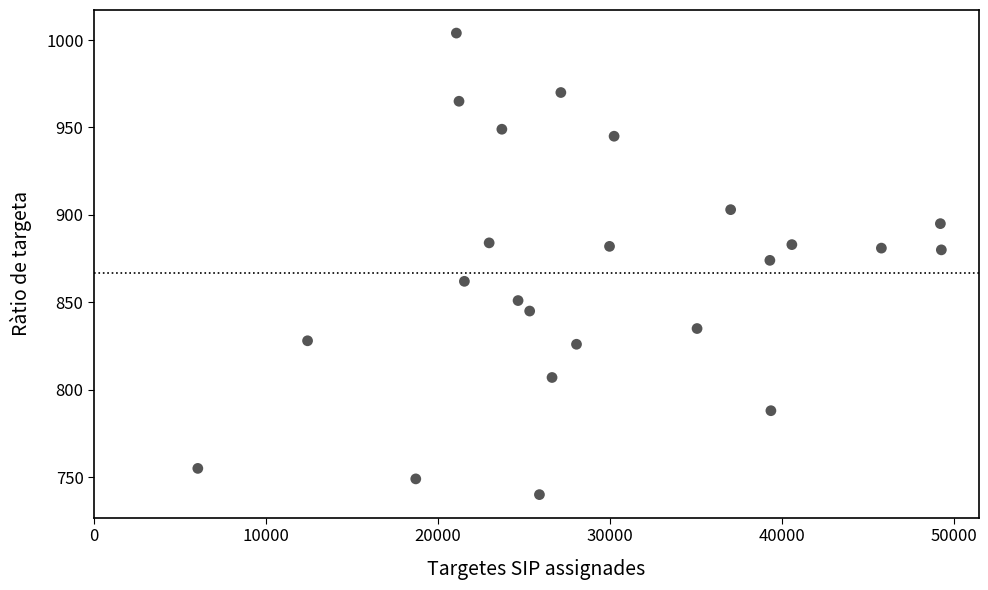

What is the range of Y values (max minus min)?

264